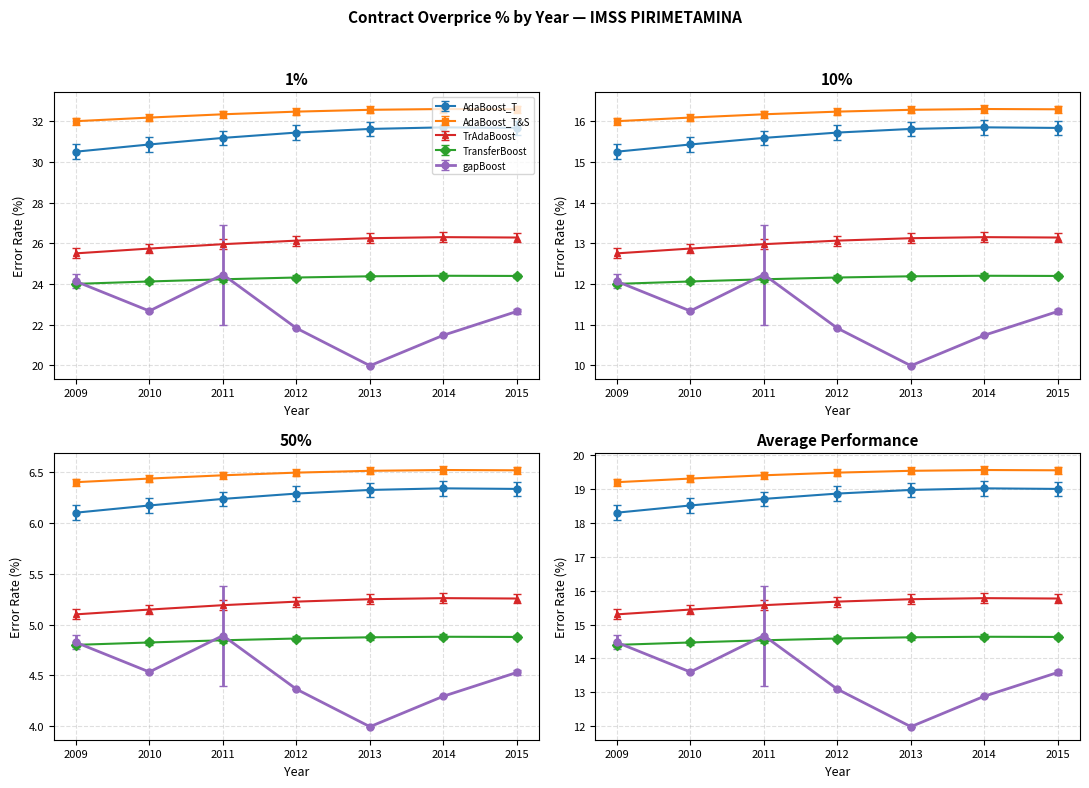

Where does the data first go above 22?

2009